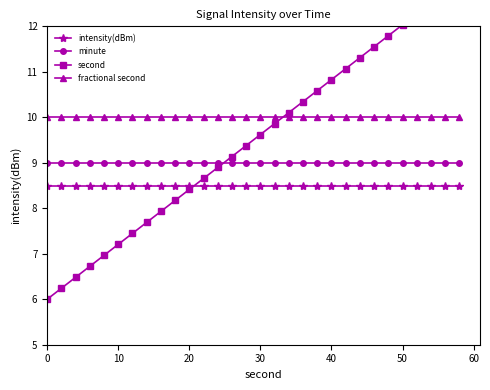

What is the lowest value of the intensity(dBm) series?

8.5